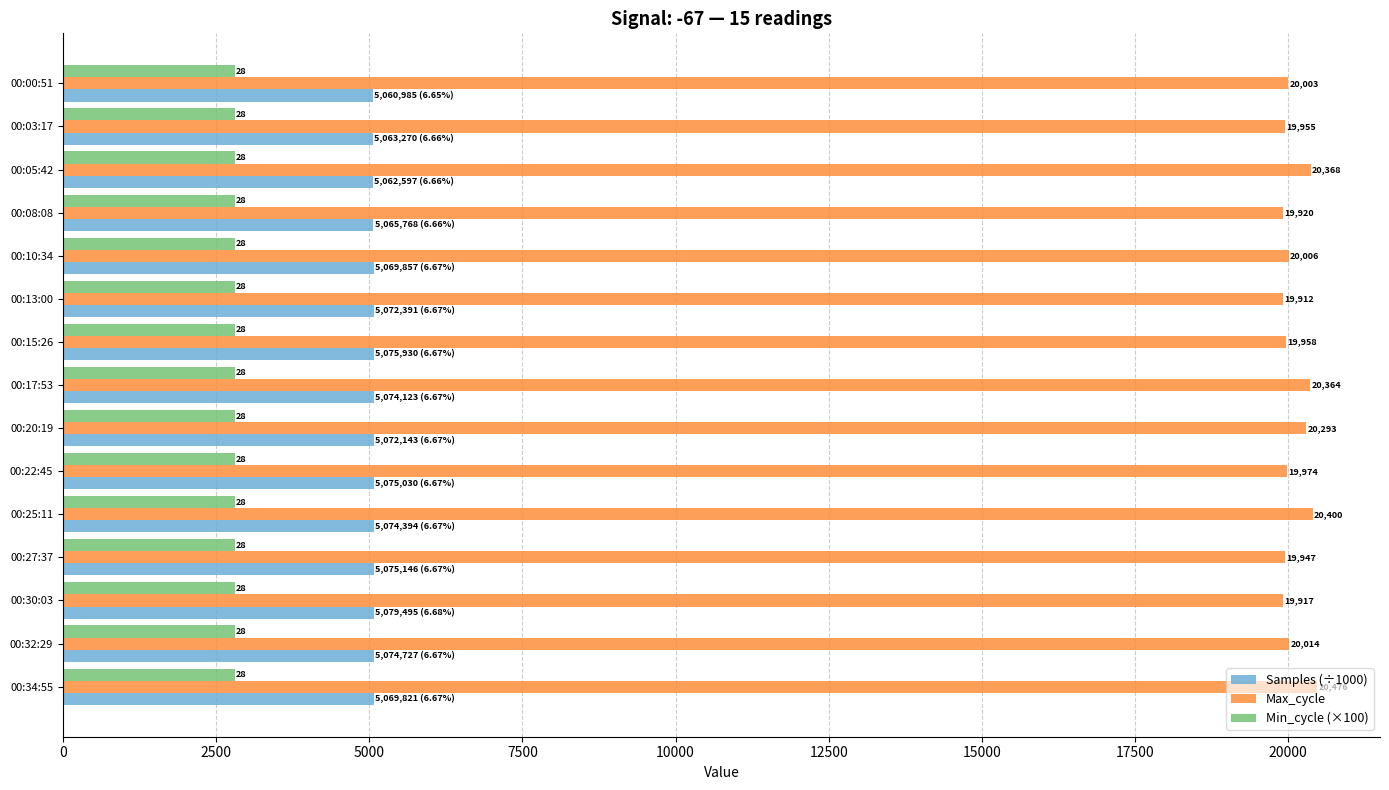

List the series in order of their peak value, highest first.

Max_cycle, Samples (÷1000), Min_cycle (×100)